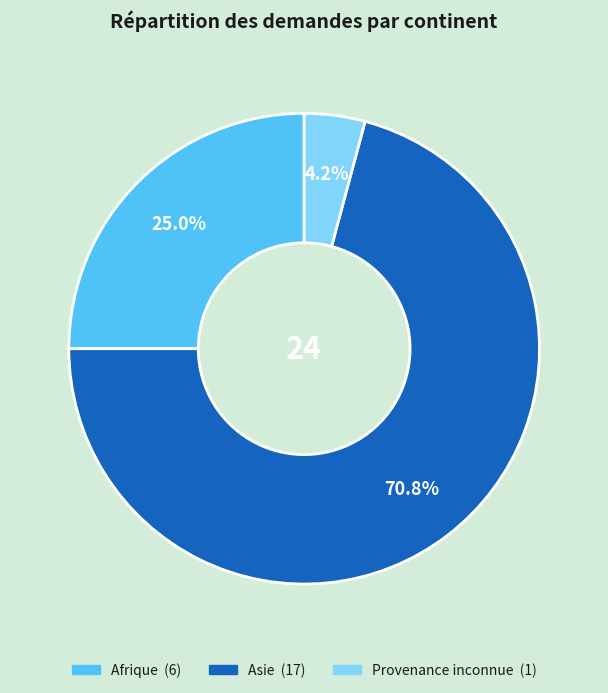

Which has a higher value, Afrique or Asie?

Asie